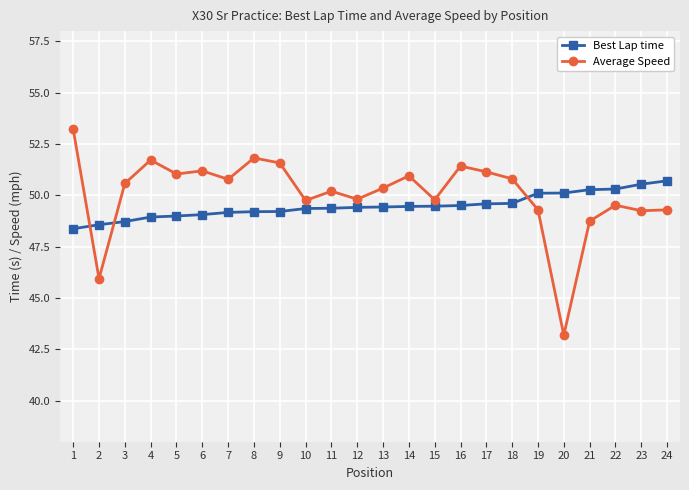

The Average Speed series shows 51.0 at 14. True or false?

True